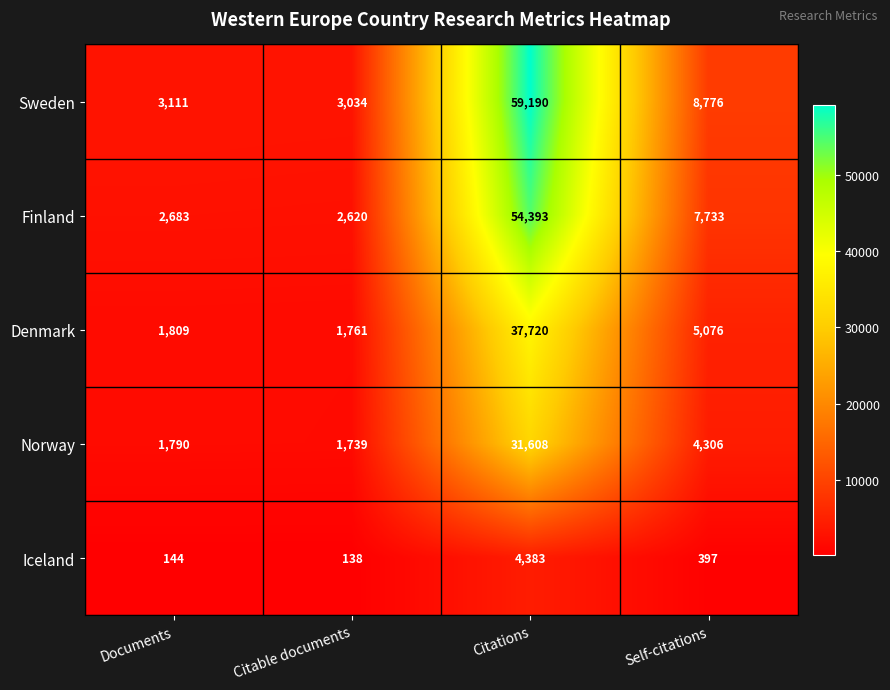

Count the number of data series in this chart.

5